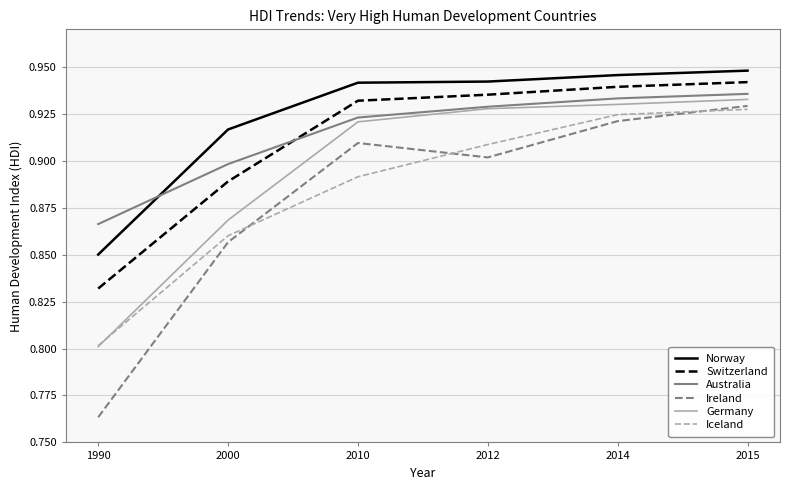

The value of Germany at 2014 is 0.9. True or false?

True